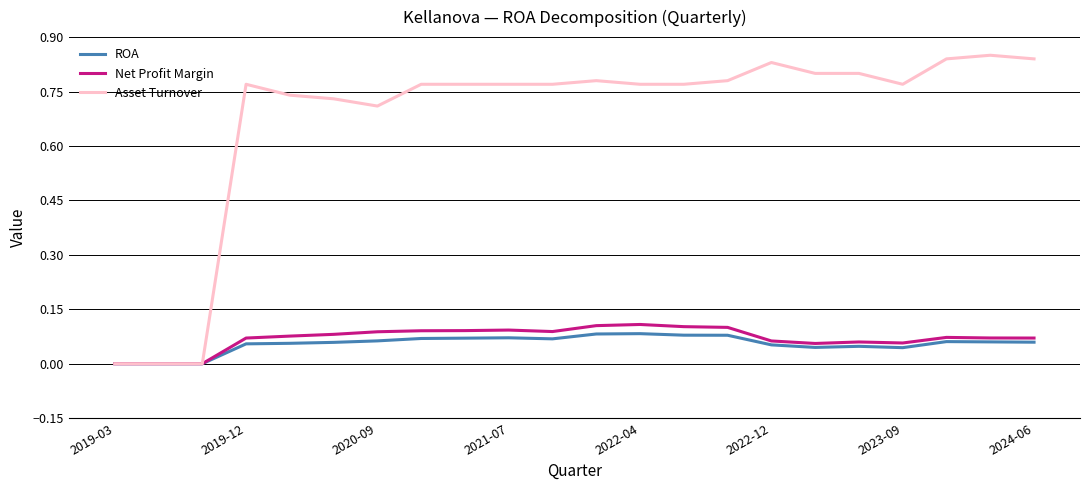

Which series has the largest range (max minus min)?

Asset Turnover